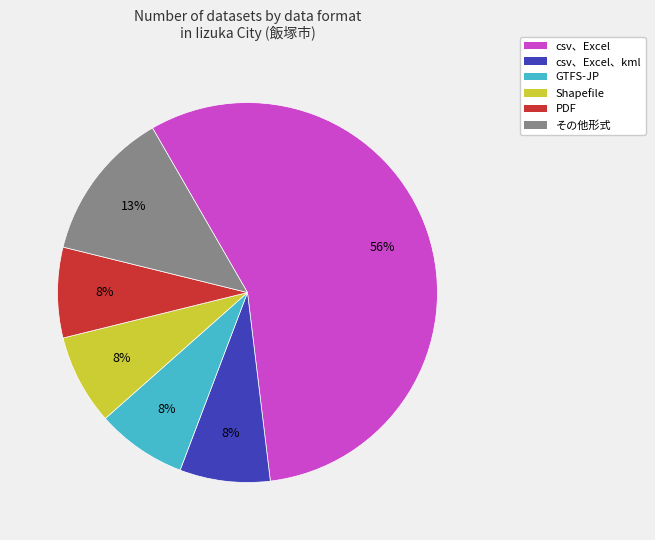

Is there any slice that represents more than half of the pie?

Yes